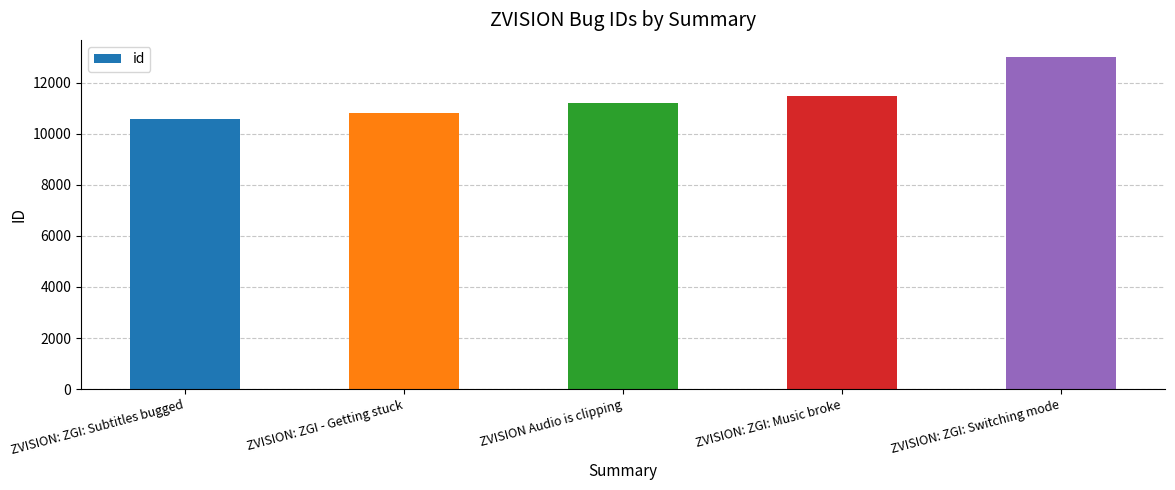

What is the difference between the maximum and minimum values?

2452